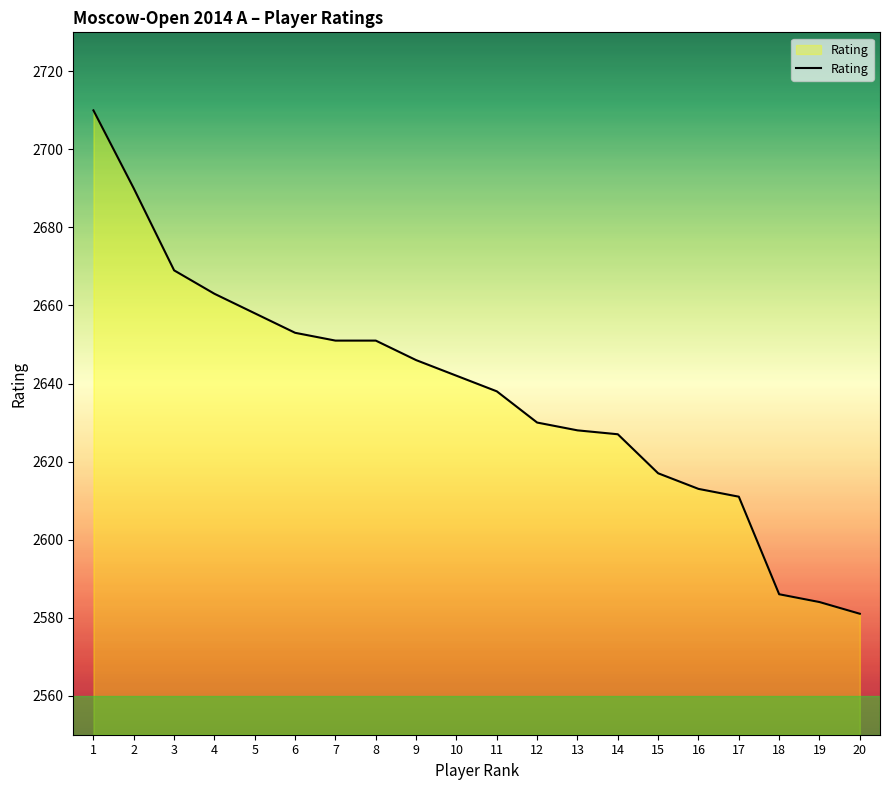

How many distinct data groups are displayed?

1